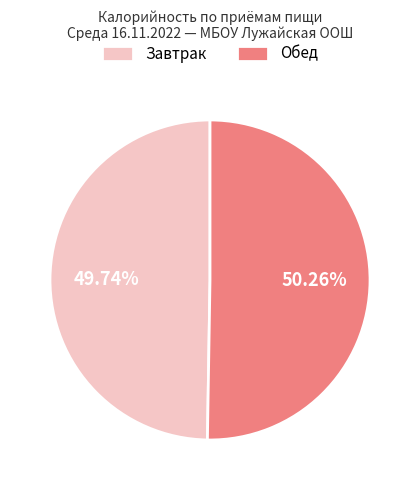

Which slice is the largest?

Обед